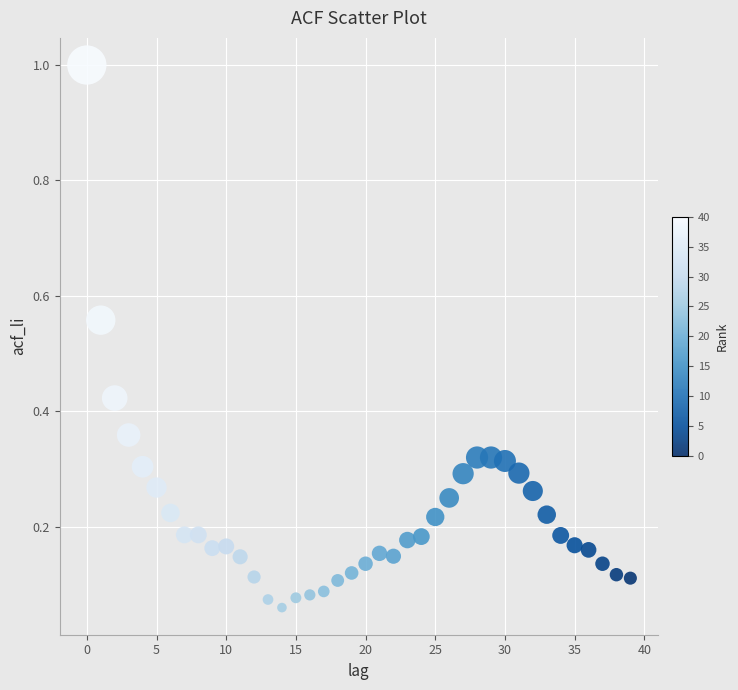

What is the range of Y values (max minus min)?

0.9